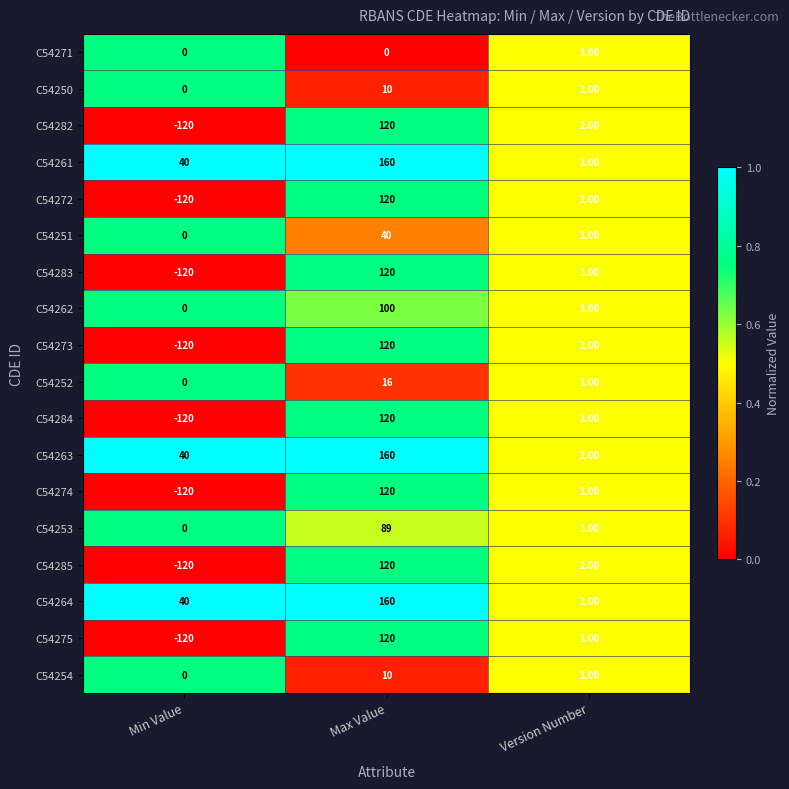

At which category does the chart reach its peak across all series?

Max Value